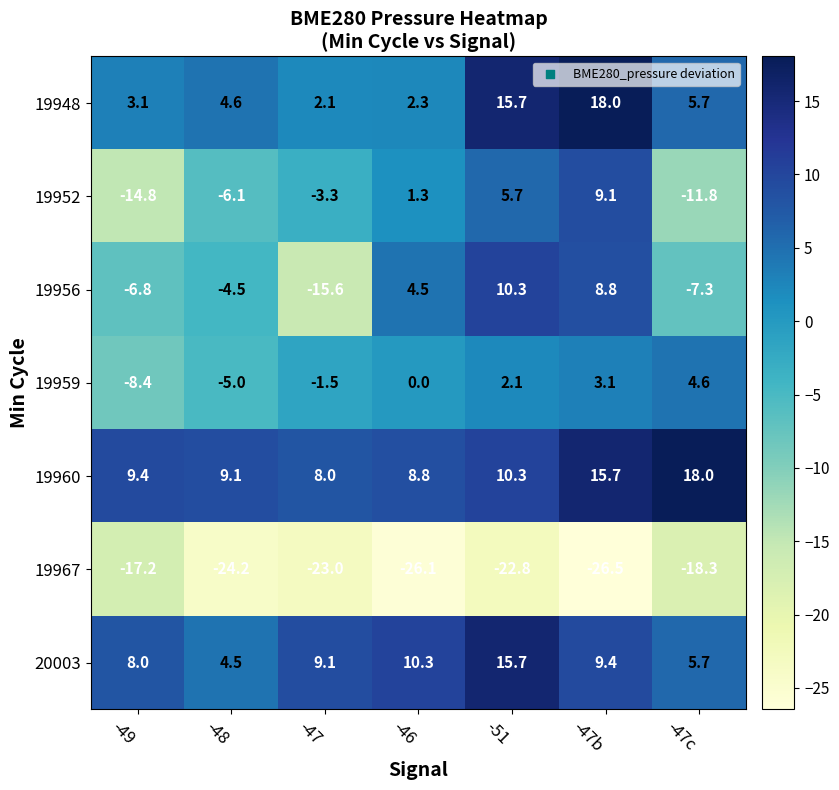

How many data points does each series have?

7